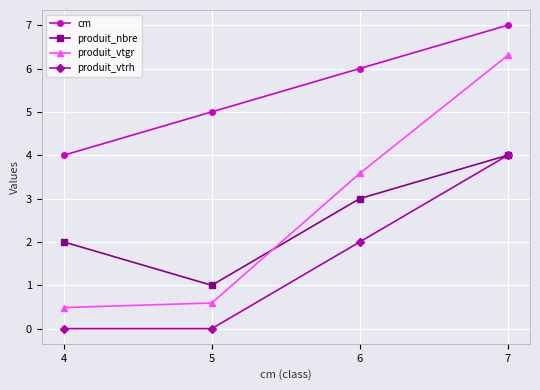

True or false: produit_vtgr and cm cross at least once.

False